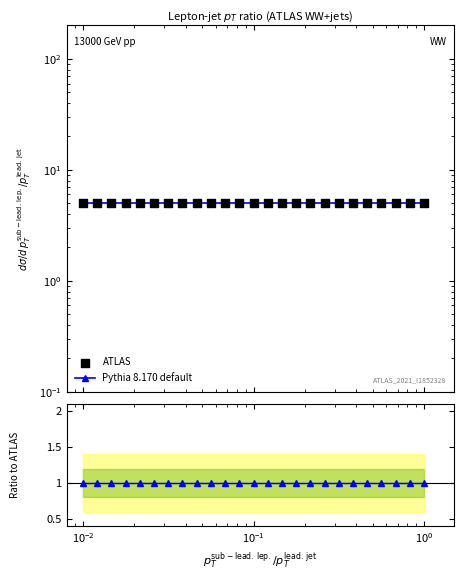

Which series has the largest total across all categories?

ATLAS